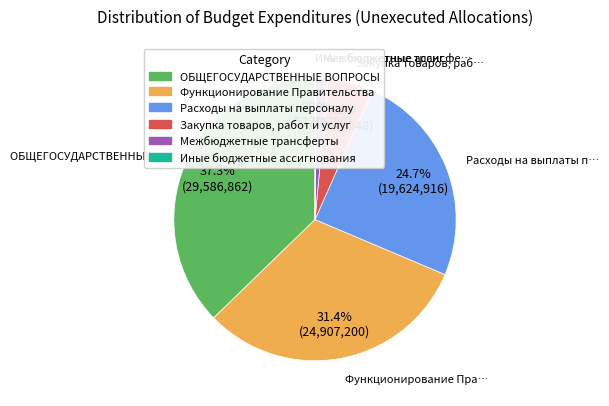

Which slice is the largest?

ОБЩЕГОСУДАРСТВЕННЫЕ ВОПРОСЫ